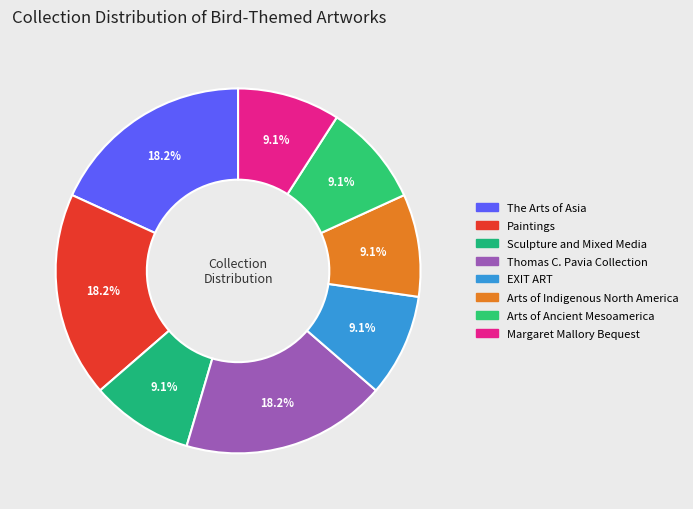

How many slices are in this pie chart?

8